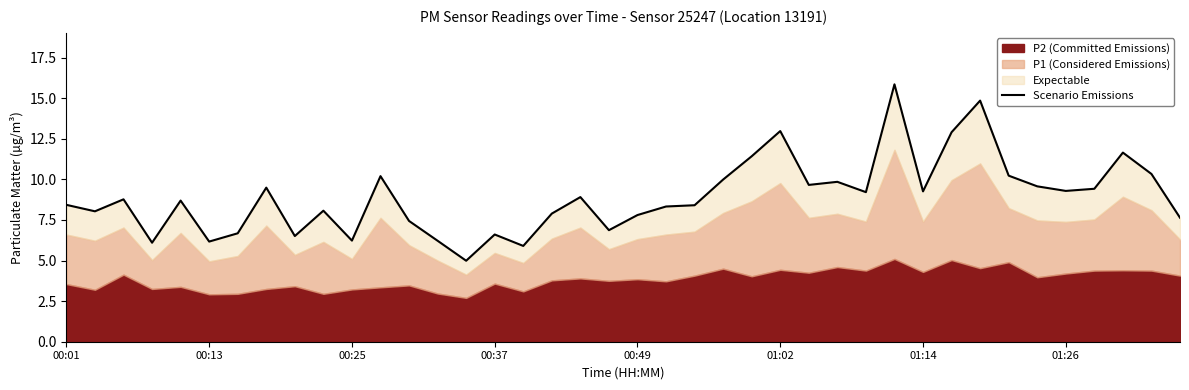

What position from the right is 24?

16